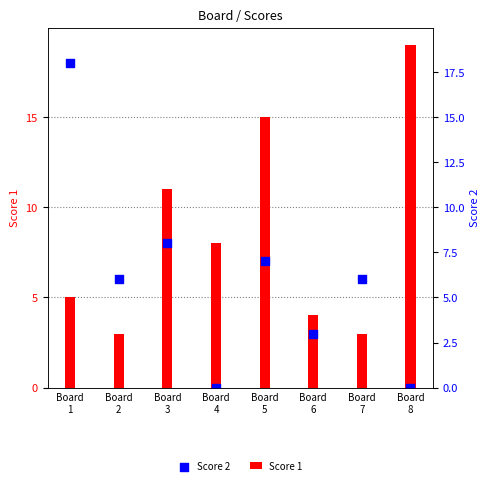

Which series reaches the maximum Y coordinate?

Score 1